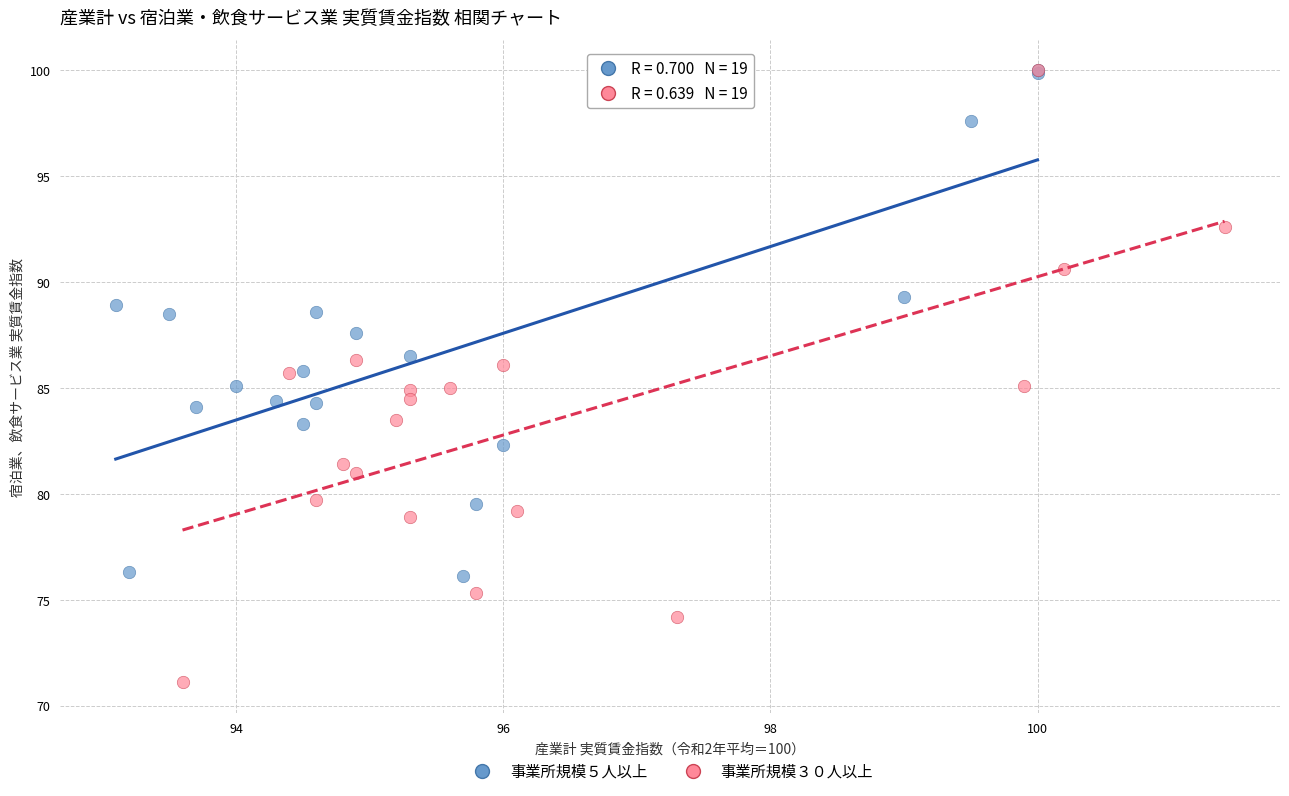

Which series reaches the minimum Y coordinate?

事業所規模３０人以上